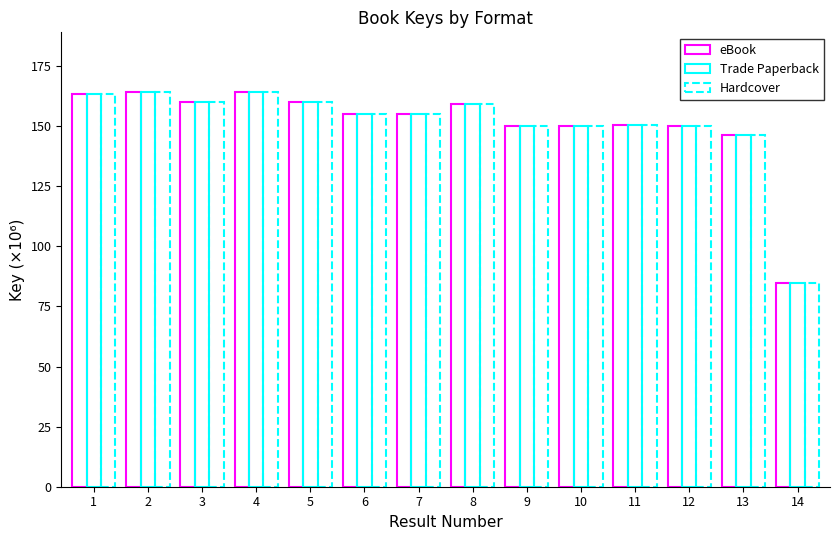

Where is eBook nearest to the value 124?

13